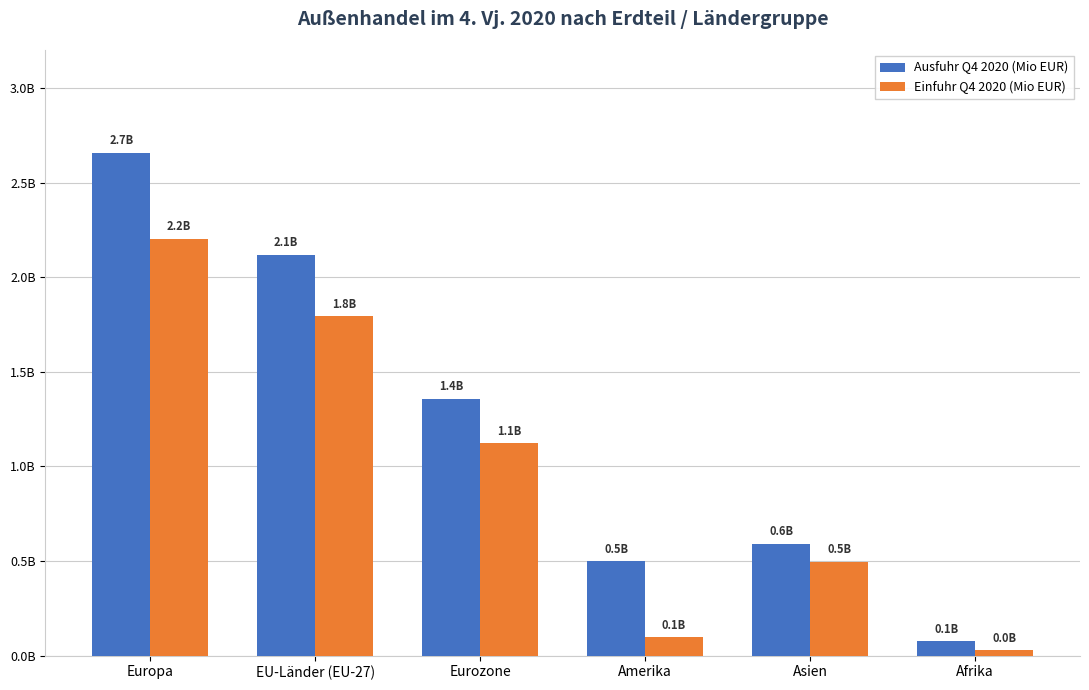

Read the Einfuhr Q4 2020 (Mio EUR) value at Eurozone.

1122901587